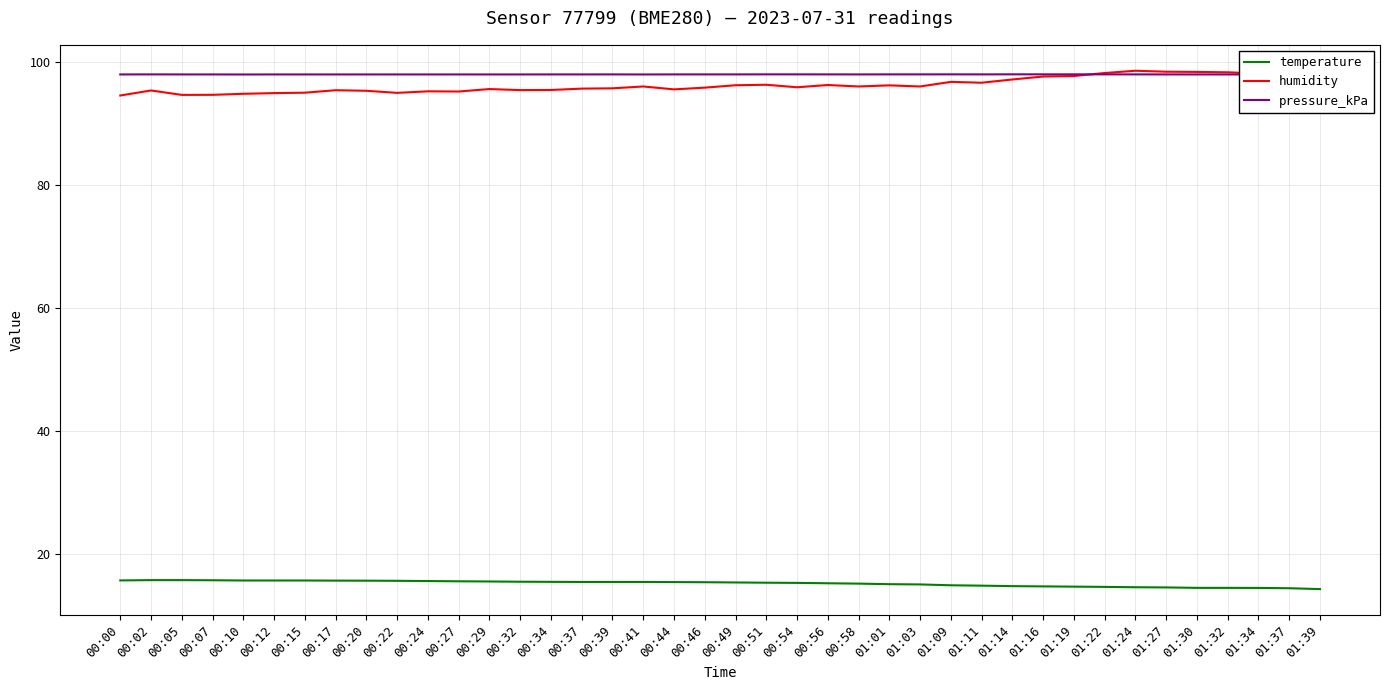

What is the difference between the maximum and minimum values in the humidity series?

4.0